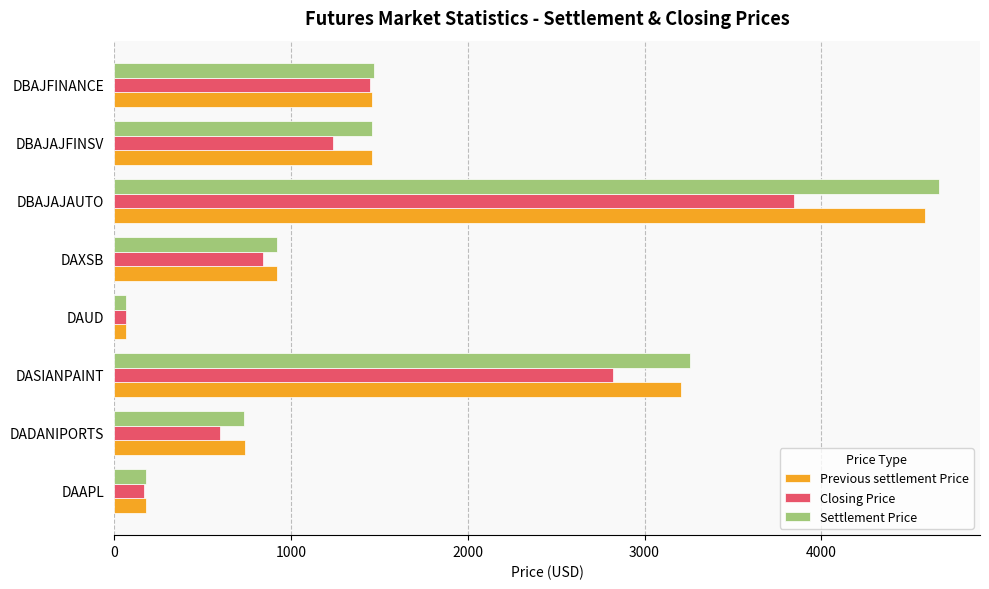

Rank the categories by Closing Price value from highest to lowest.

DBAJAJAUTO, DASIANPAINT, DBAJFINANCE, DBAJAJFINSV, DAXSB, DADANIPORTS, DAAPL, DAUD